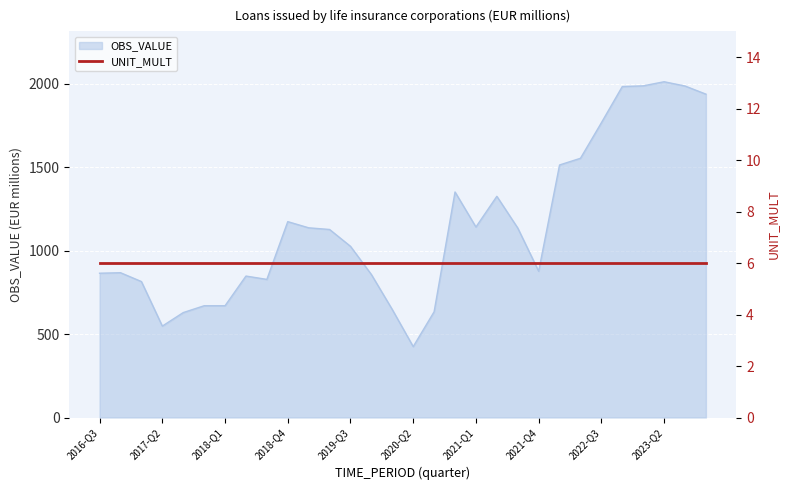

What position from the right is 2018-Q1?

24